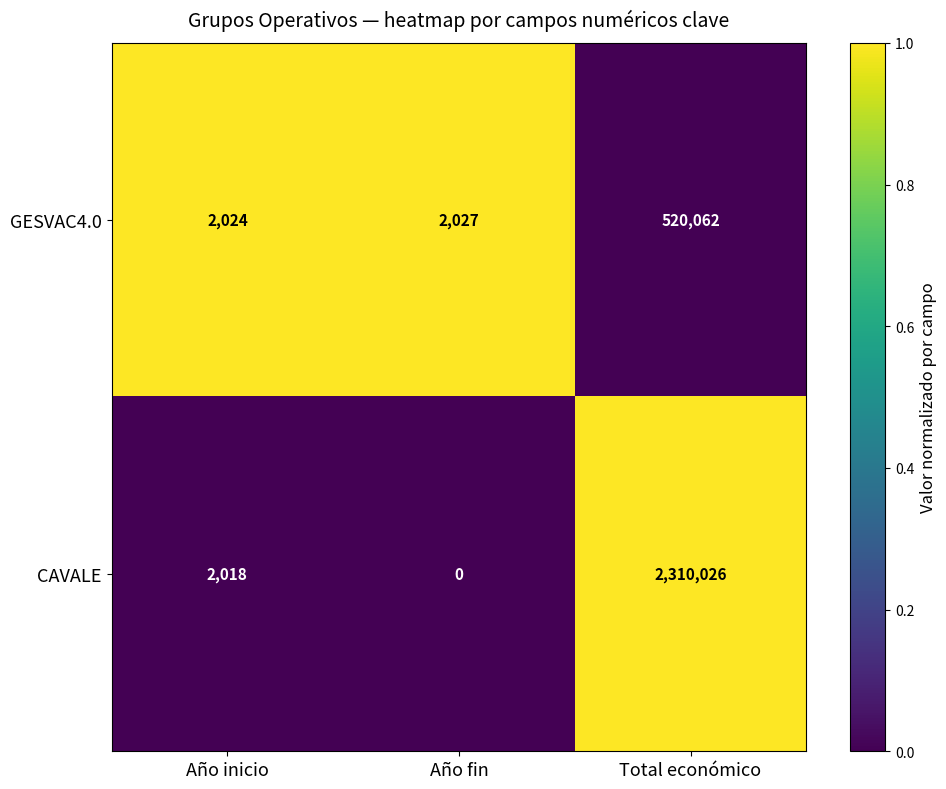

Which category has the highest value in the CAVALE series?

Total económico